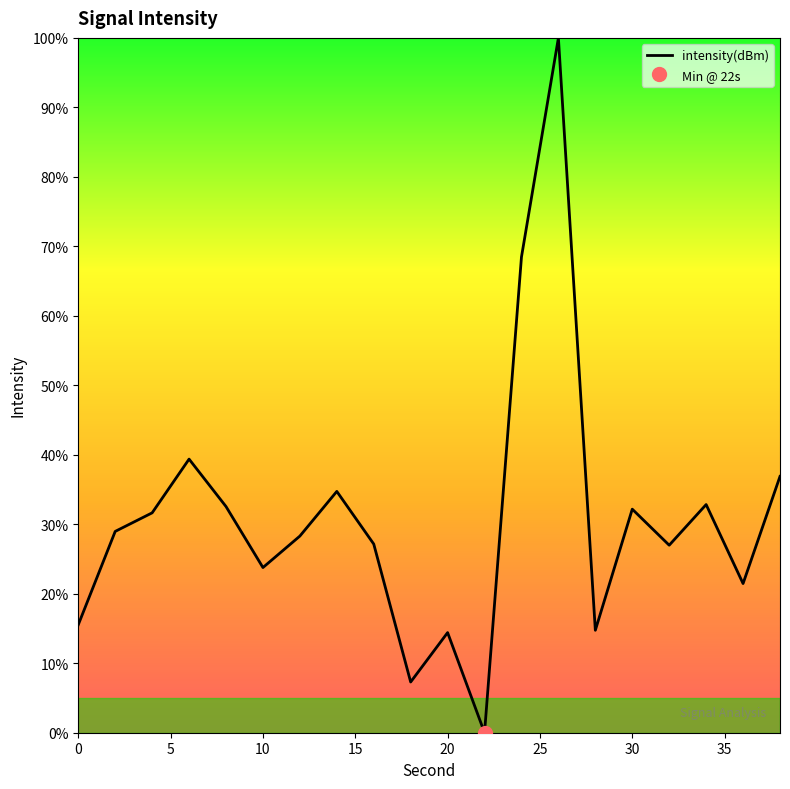

At which label does the data first exceed 28?

2